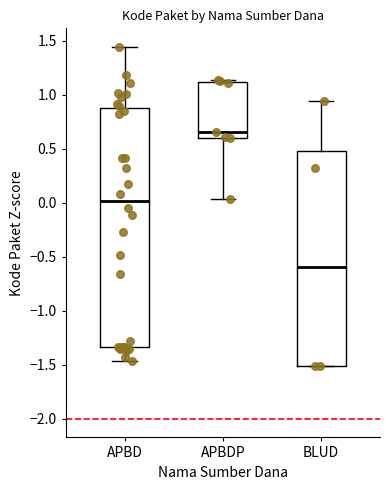

Which box is the tallest, from its lower edge to its upper edge?

APBD